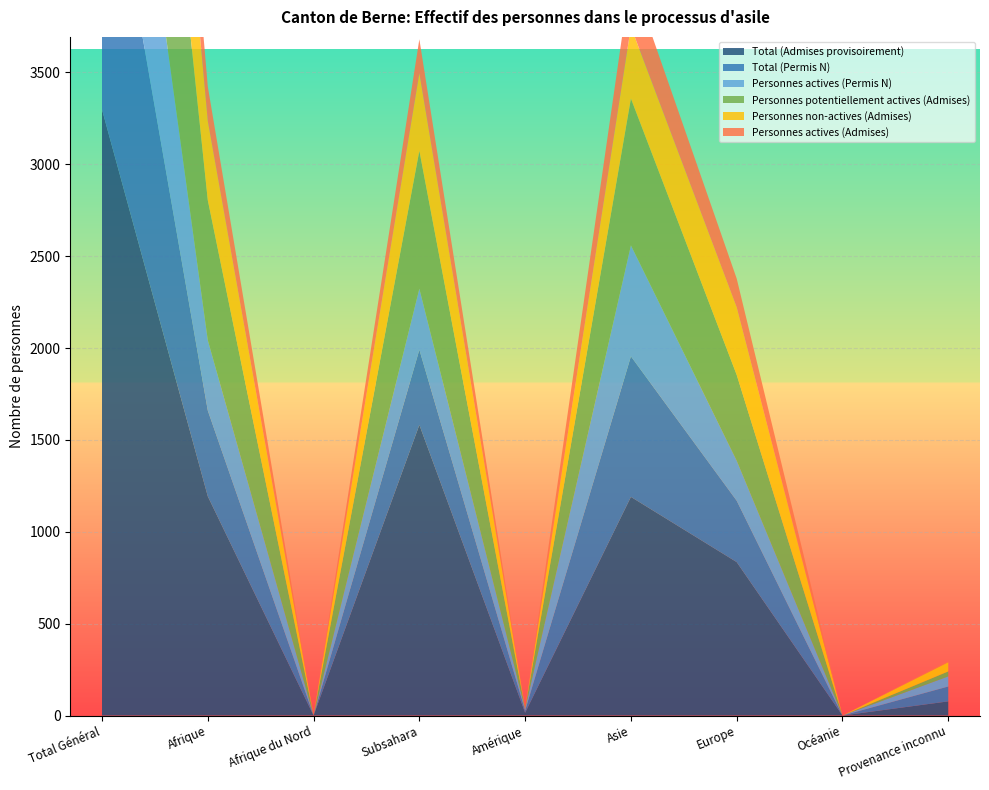

Reading right to left, list all the values displayed in this chart.

Total (Admises provisoirement): Provenance inconnu=77	Océanie=0	Europe=835	Asie=1190	Amérique=15	Subsahara=1582	Afrique du Nord=0	Afrique=1193	Total Général=3298
Total (Permis N): Provenance inconnu=81	Océanie=0	Europe=334	Asie=765	Amérique=12	Subsahara=409	Afrique du Nord=0	Afrique=467	Total Général=1659
Personnes actives (Permis N): Provenance inconnu=55	Océanie=0	Europe=218	Asie=604	Amérique=8	Subsahara=332	Afrique du Nord=0	Afrique=383	Total Général=1268
Personnes potentiellement actives (Admises): Provenance inconnu=27	Océanie=0	Europe=467	Asie=799	Amérique=2	Subsahara=751	Afrique du Nord=0	Afrique=762	Total Général=2057
Personnes non-actives (Admises): Provenance inconnu=50	Océanie=0	Europe=368	Asie=391	Amérique=1	Subsahara=422	Afrique du Nord=0	Afrique=431	Total Général=1241
Personnes actives (Admises): Provenance inconnu=7	Océanie=0	Europe=156	Asie=281	Amérique=0	Subsahara=185	Afrique du Nord=0	Afrique=188	Total Général=632